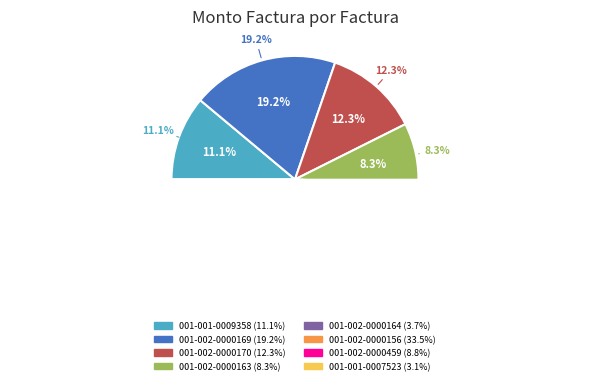

Is it true that 001-002-0000170 is 7% of the pie?

False